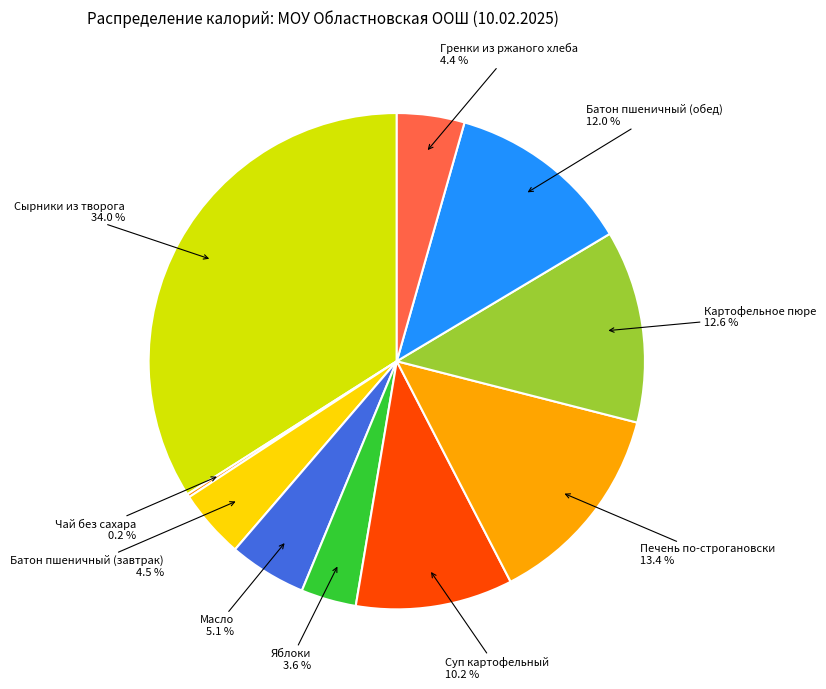

Which has a higher value, Картофельное пюре or Печень по-строгановски?

Печень по-строгановски